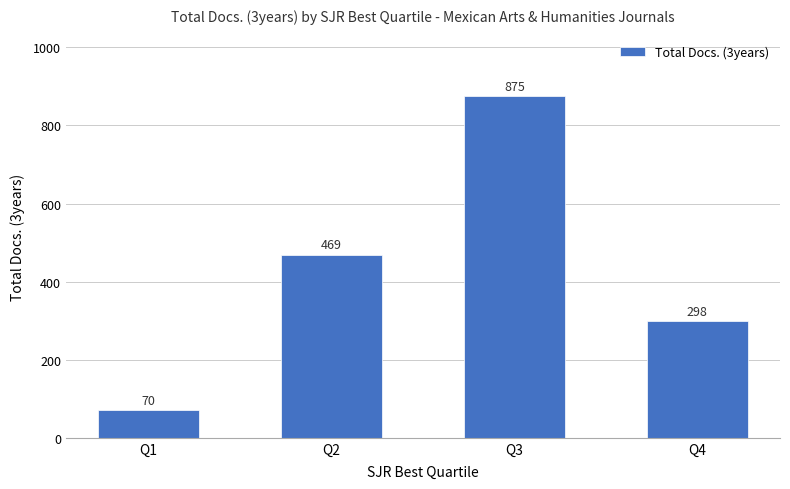

Reading right to left, what are all the values shown in this chart?

Q4=298	Q3=875	Q2=469	Q1=70